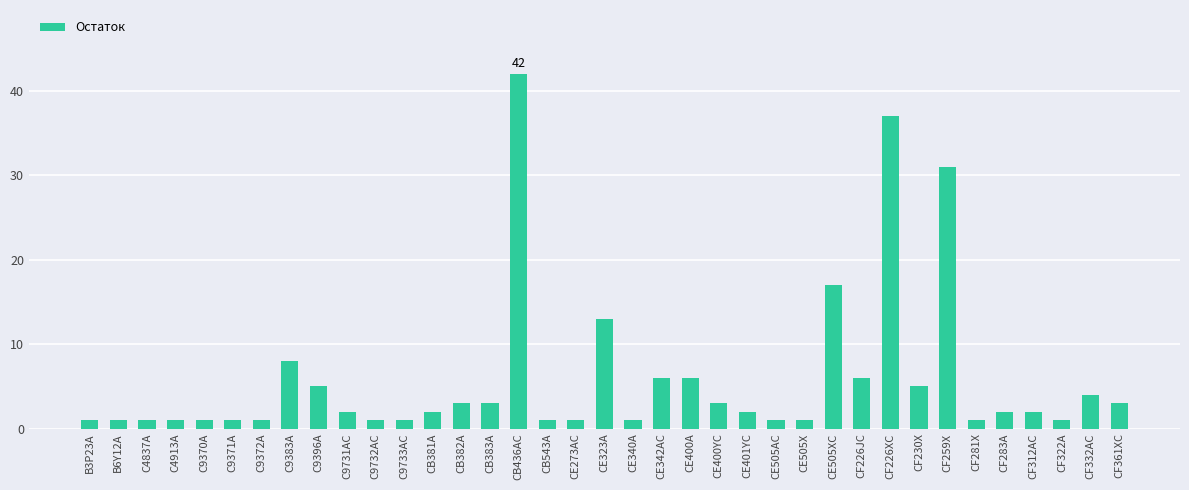

What is the label of the 35th bar from the right?

C4837A